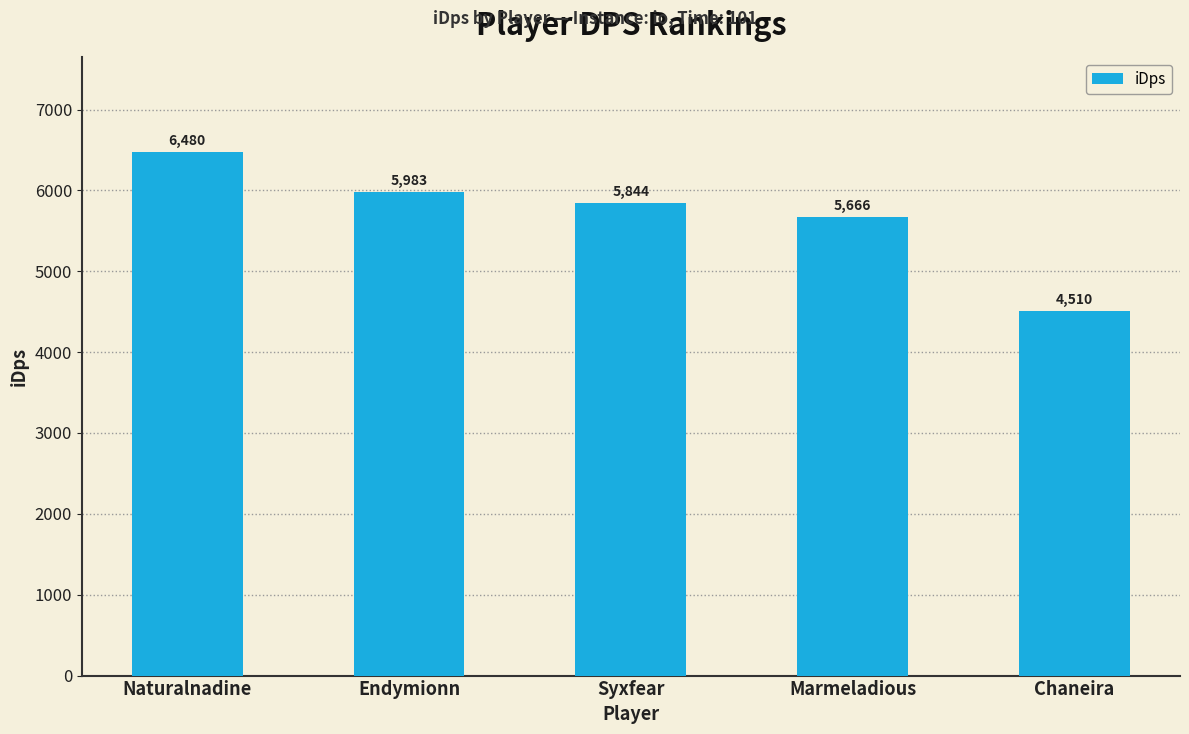

What is the maximum value shown in the chart?

6480.5